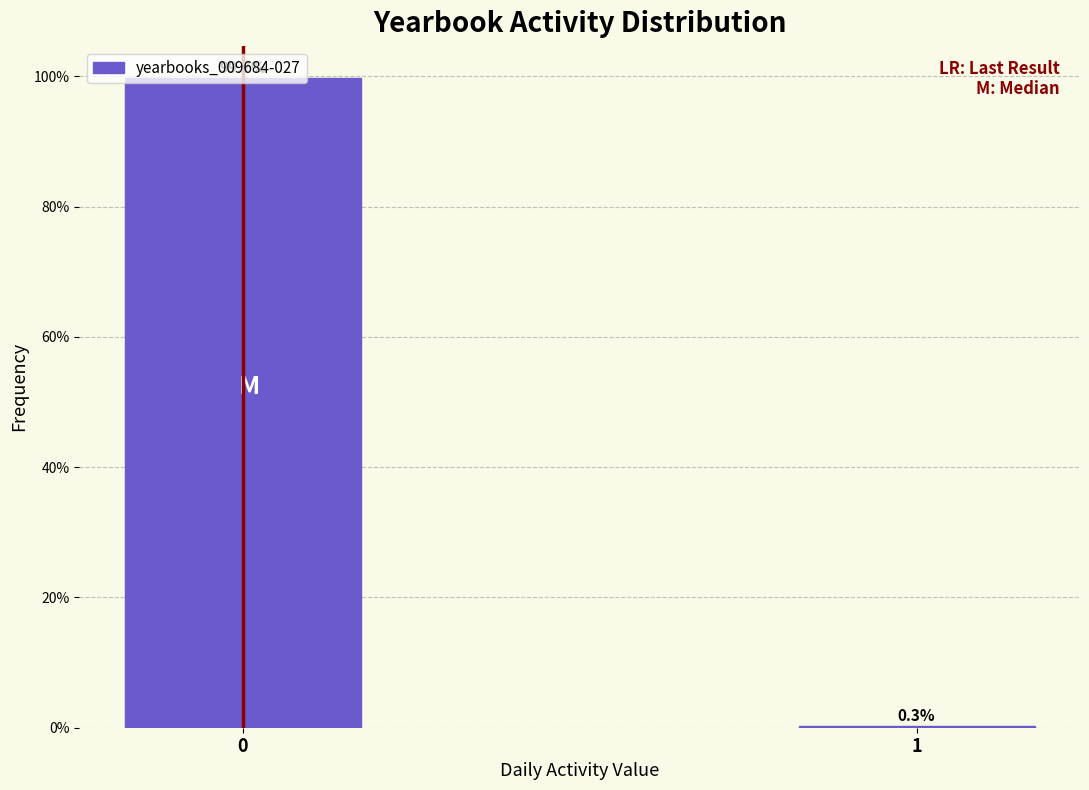

What is the sum of all values?

100.0